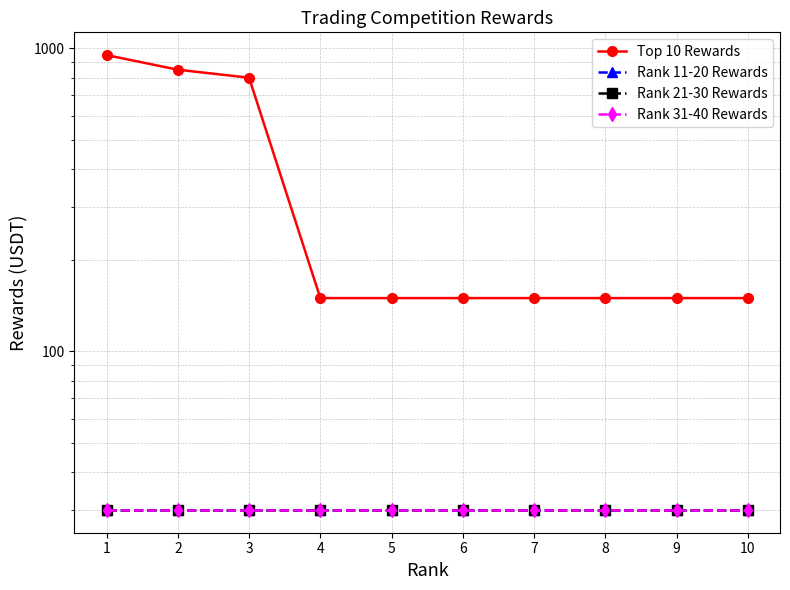

What is the spread (max minus min) of values at 4?

120